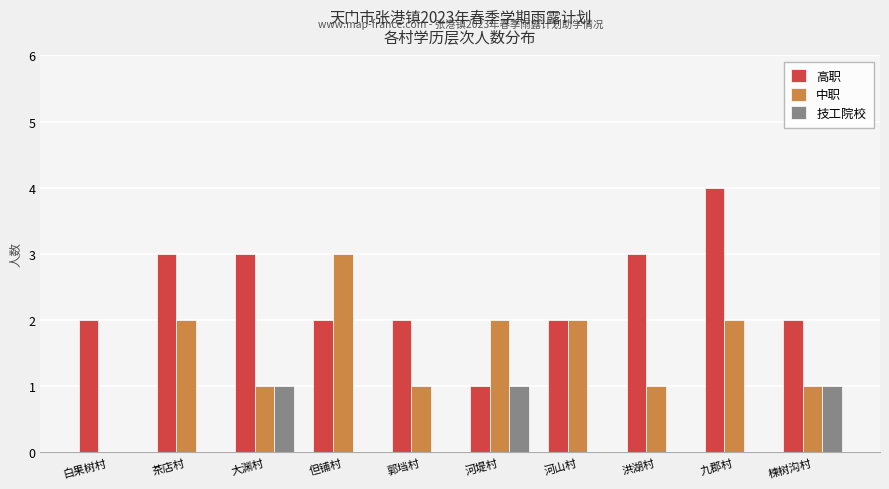

What is the sum of the 高职 values at 洪湖村 and 河堤村?

4